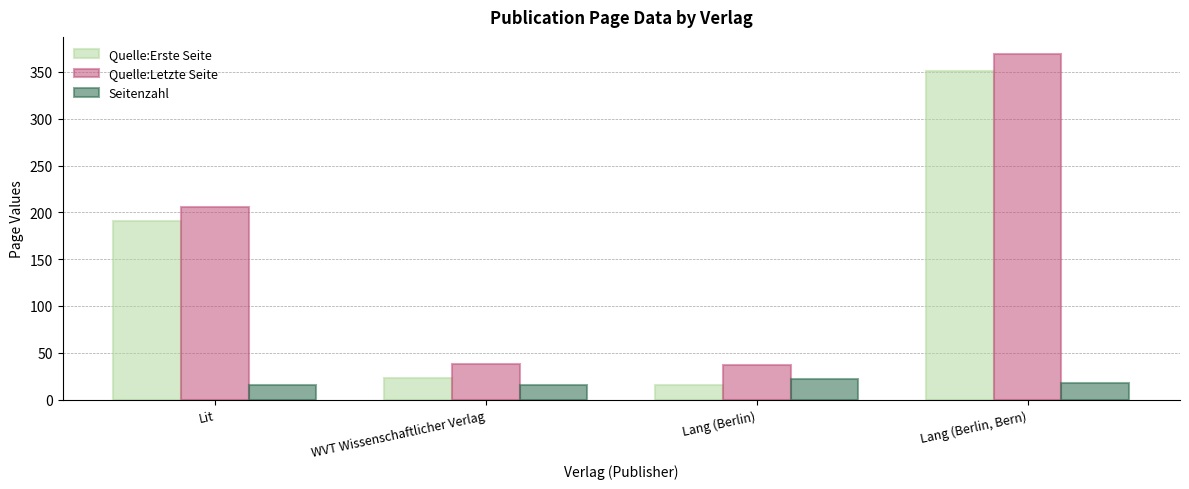

At which category is the sum across all series the highest?

Lang (Berlin, Bern)